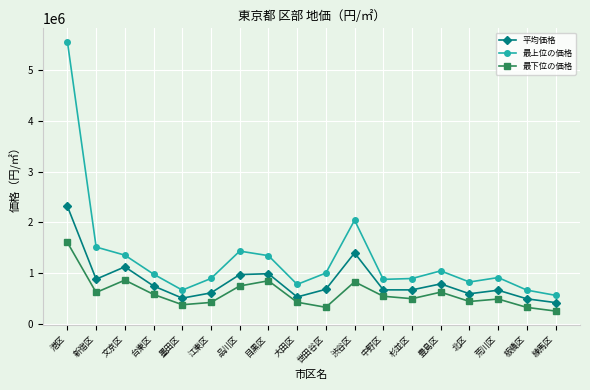

What are all the series names shown in the legend?

平均価格, 最上位の価格, 最下位の価格